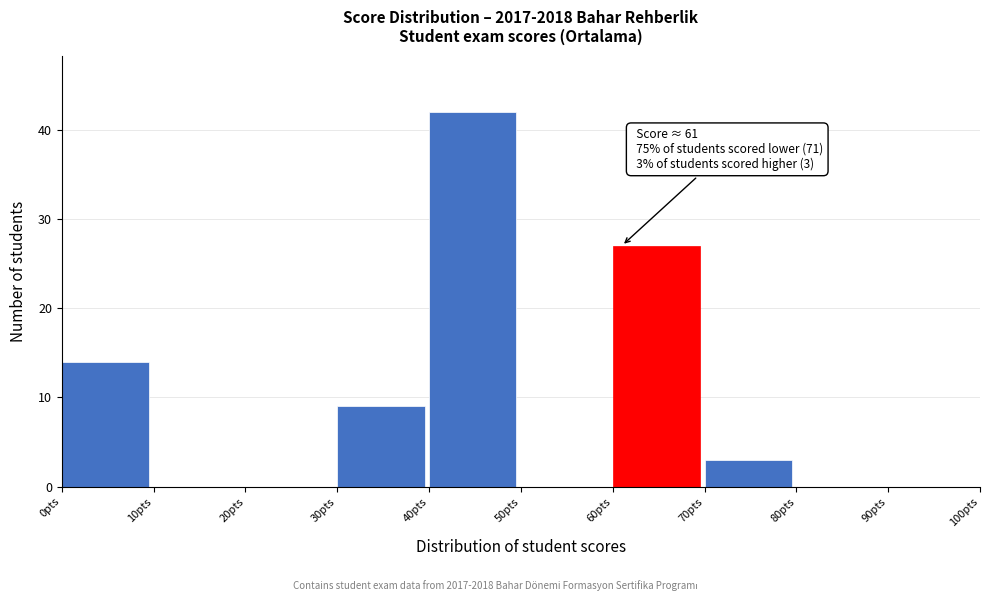

Over which range of the x-axis is the bar tallest?

40 to 50